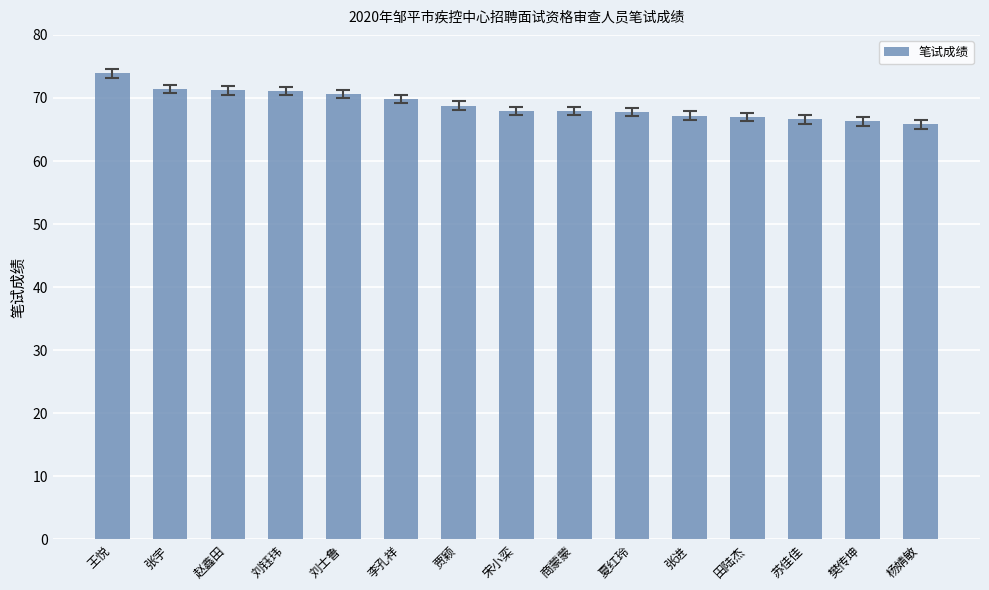

Approximately how many times larger is the value at 宋小栾 compared to 夏红玲?

1.0